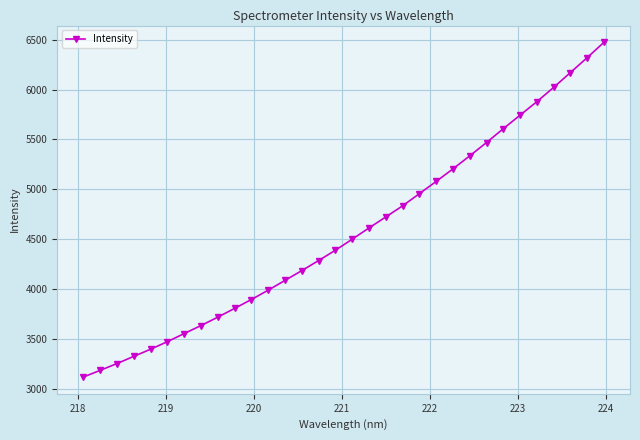

What is the greatest value displayed?

6473.4